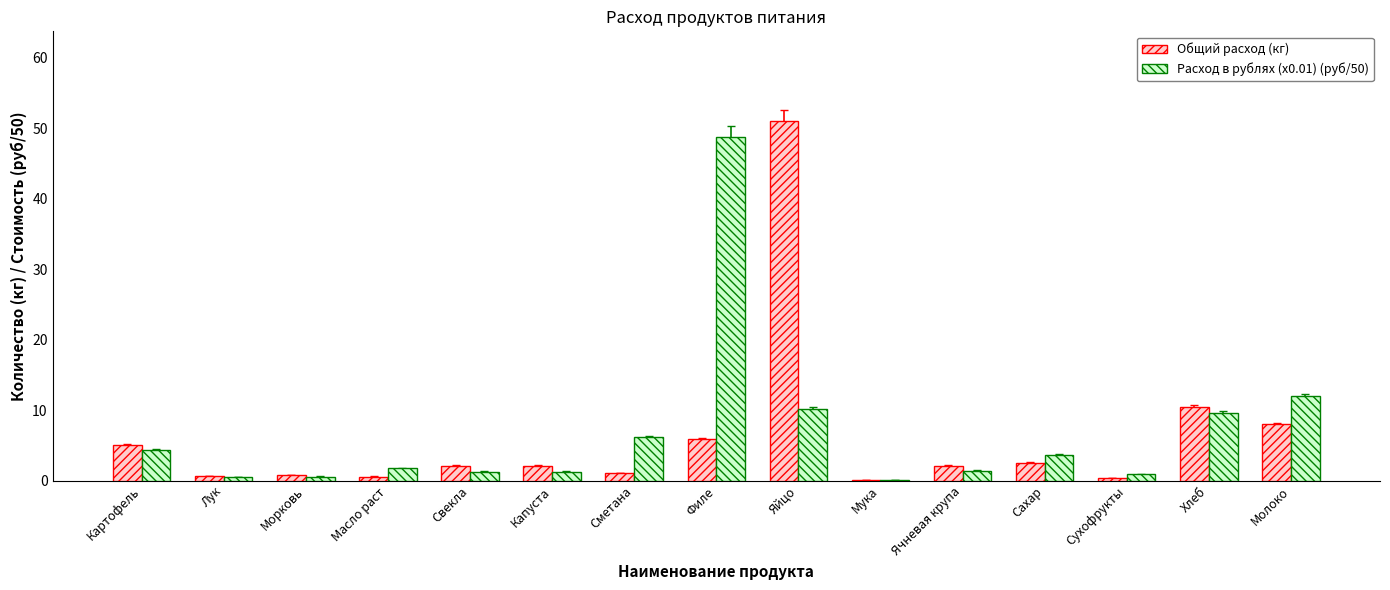

What is the highest value of the Общий расход (кг) series?

51.0